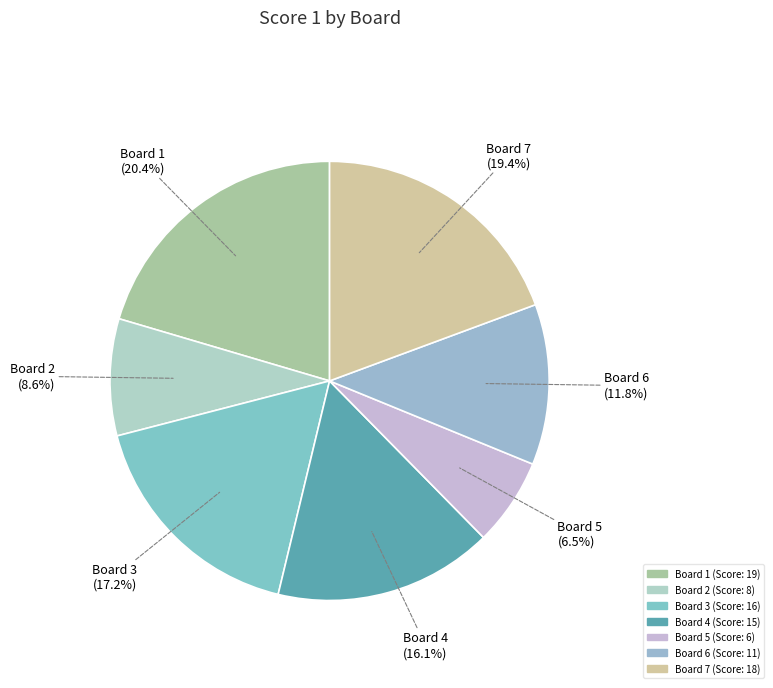

How many segments does this pie chart have?

7